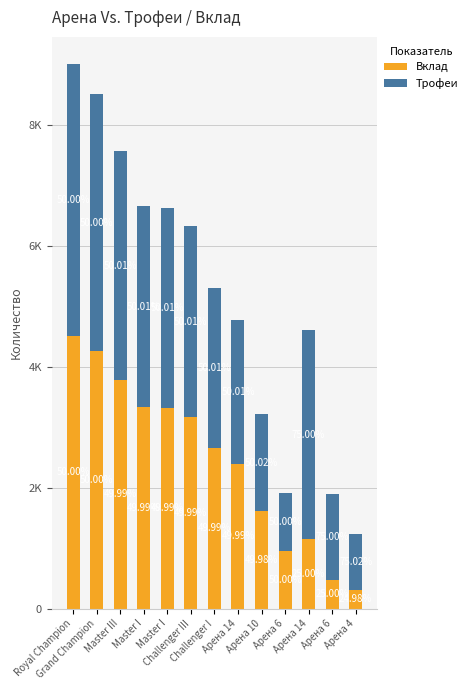

Which series has the widest spread of values?

Вклад